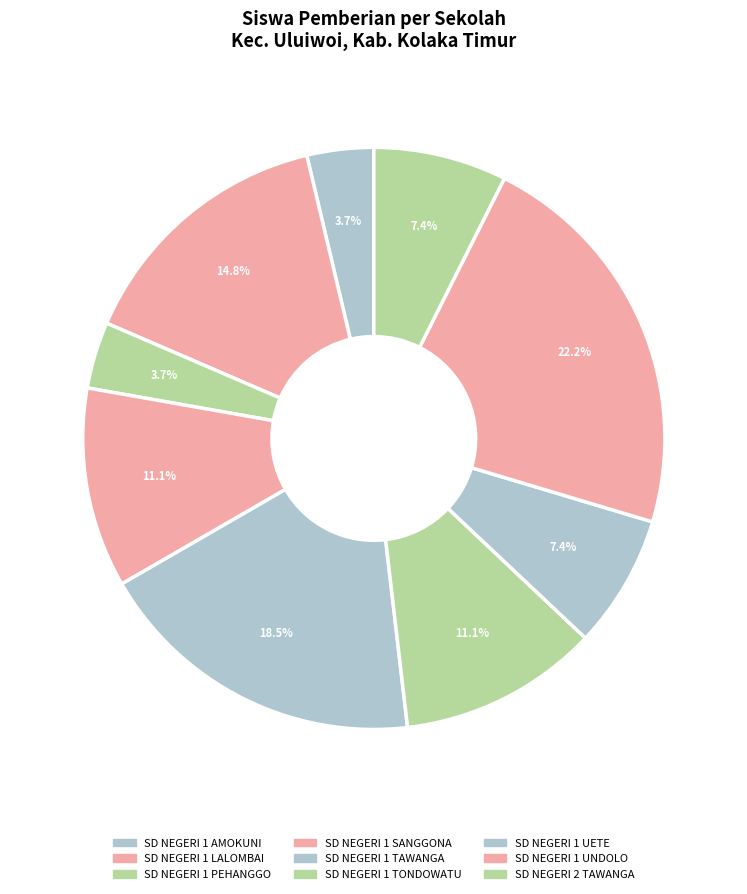

What is the change in value from SD NEGERI 1 UNDOLO to SD NEGERI 2 TAWANGA?

-4